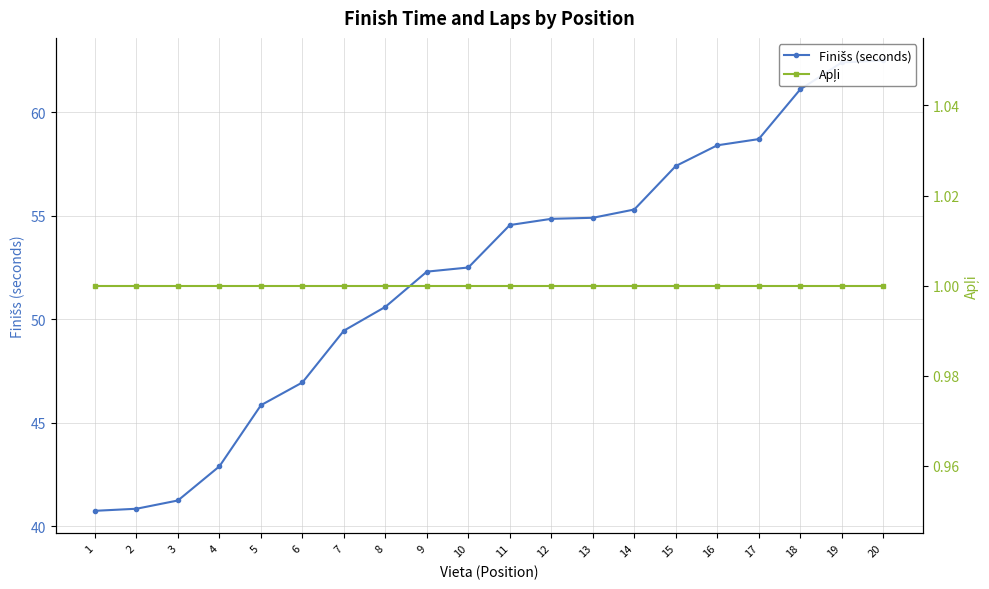

Reading left to right, list all the values displayed in this chart.

Finišs (seconds): 40.8	40.9	41.2	42.9	45.9	47.0	49.5	50.6	52.3	52.5	54.5	54.9	54.9	55.3	57.4	58.4	58.7	61.1	62.4	62.5
Apļi: 1.0	1.0	1.0	1.0	1.0	1.0	1.0	1.0	1.0	1.0	1.0	1.0	1.0	1.0	1.0	1.0	1.0	1.0	1.0	1.0